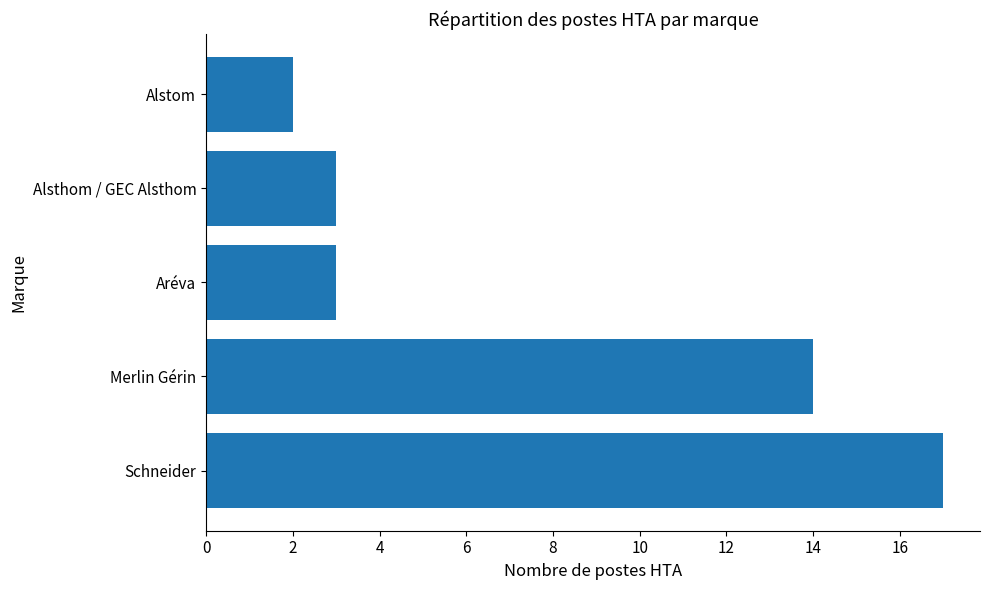

Is it true that the value at Schneider is 17?

True